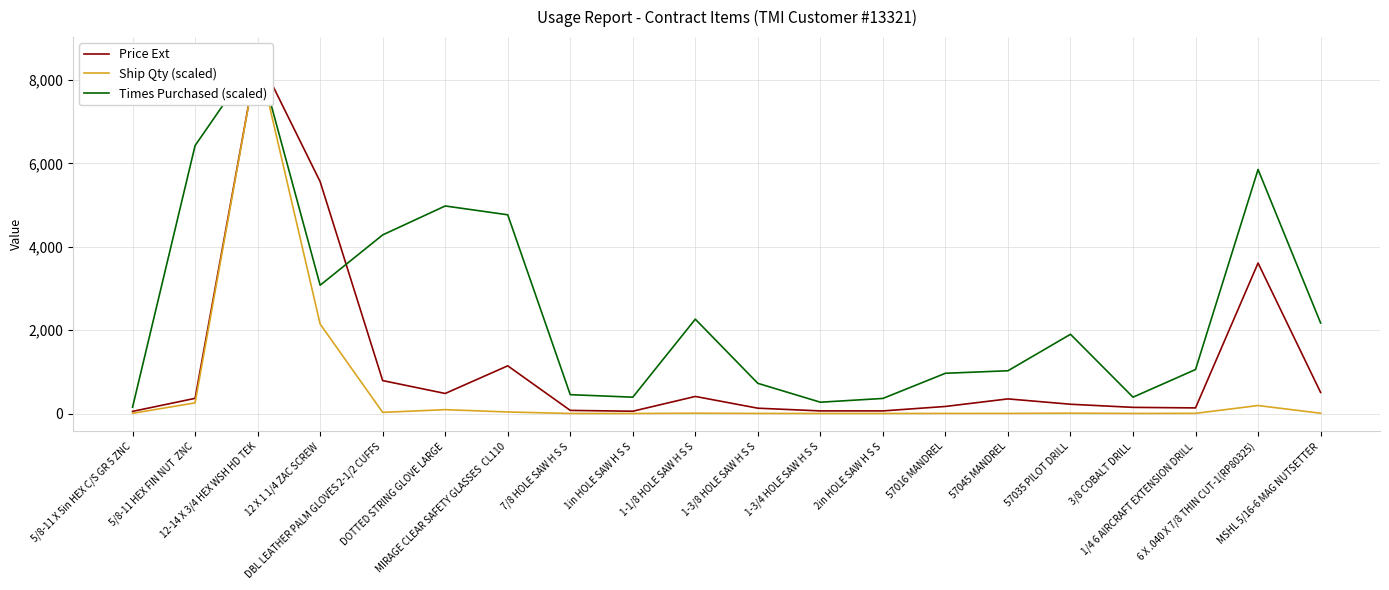

Between 5/8-11 HEX FIN NUT  ZNC and 2in HOLE SAW H S S, which is larger?

5/8-11 HEX FIN NUT  ZNC